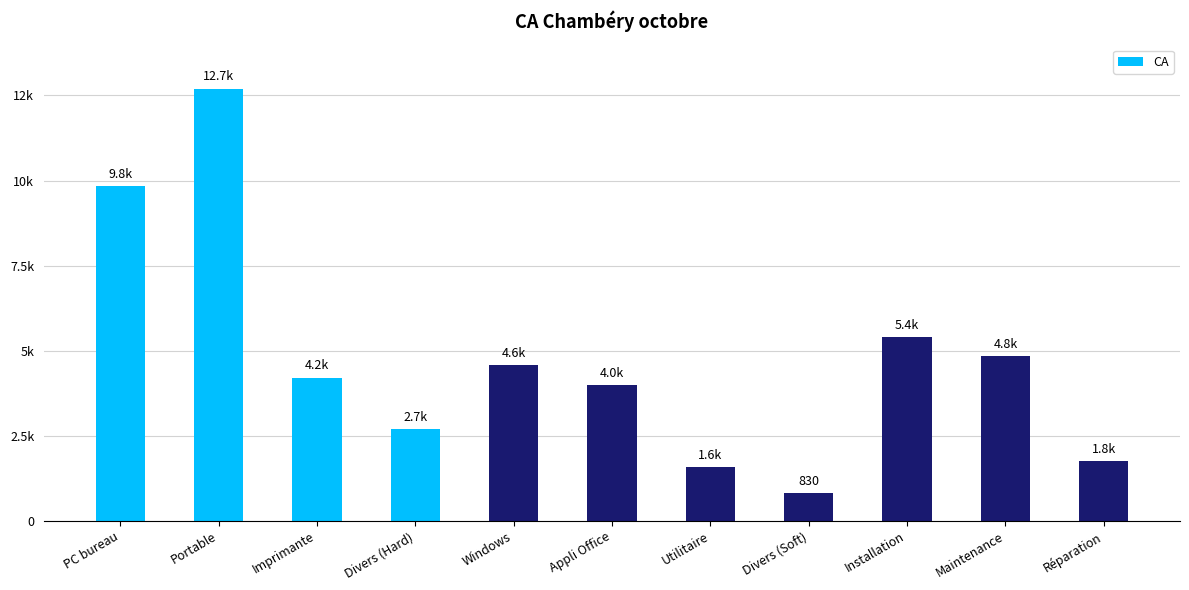

Between Divers (Soft) and Windows, which is larger?

Windows